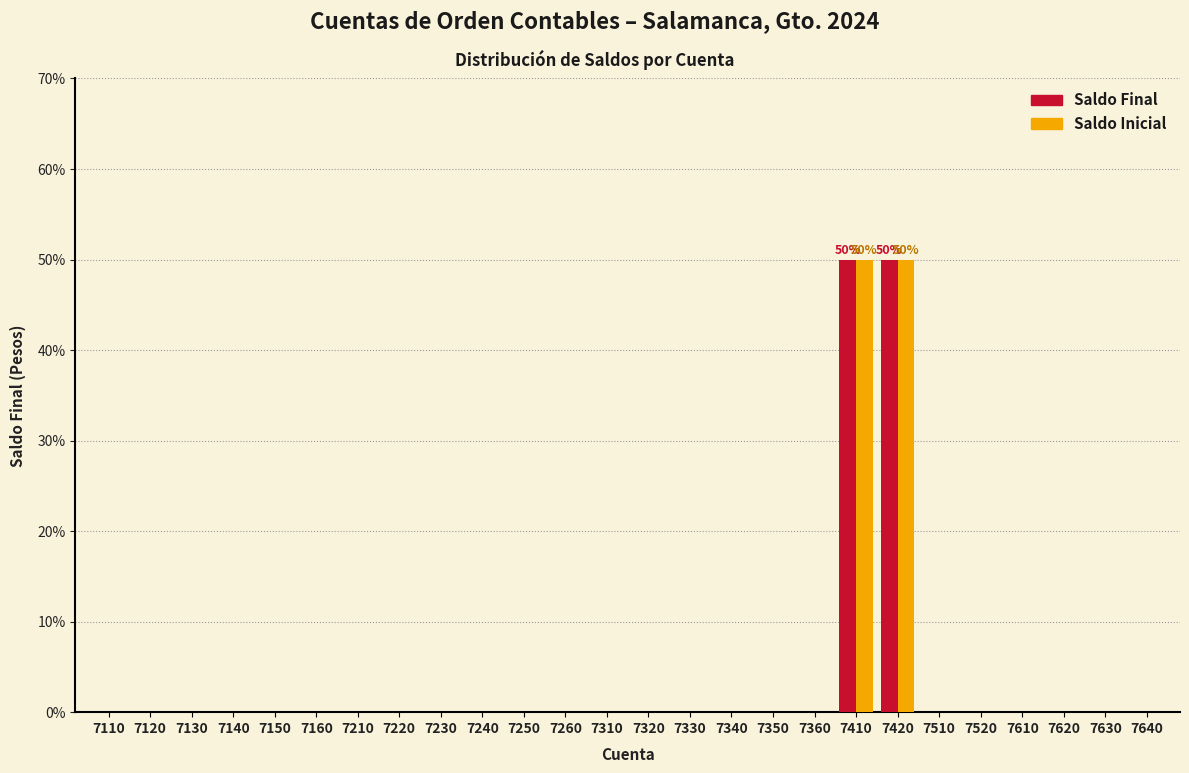

What is the sum of all Saldo Inicial values?

100